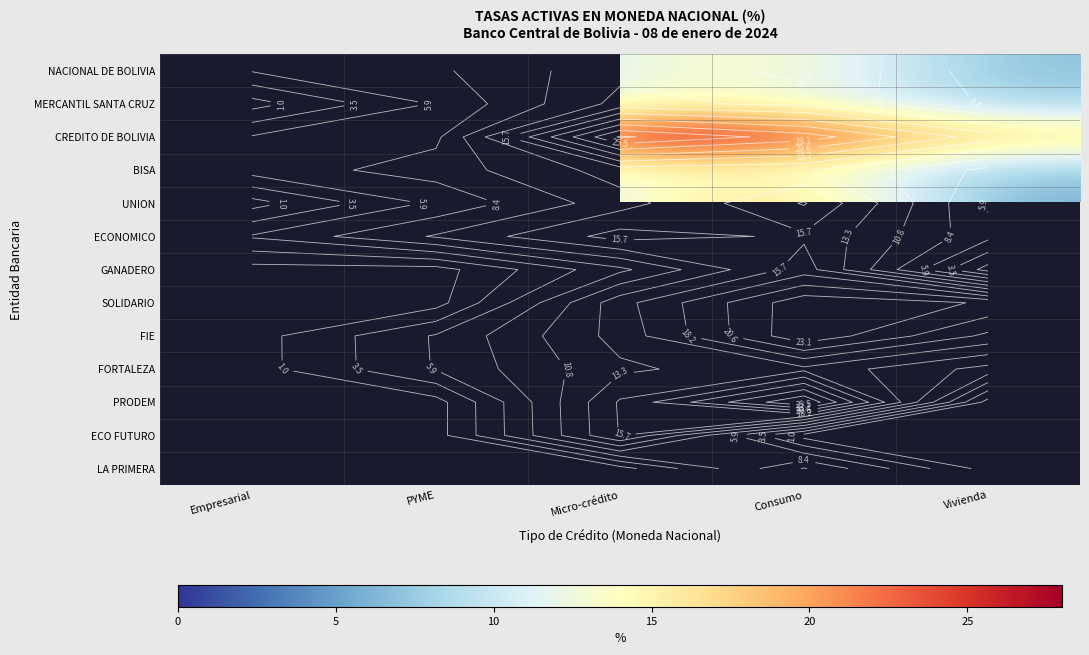

Is the value of PRODEM at PYME greater than the value of NACIONAL DE BOLIVIA at Empresarial?

No